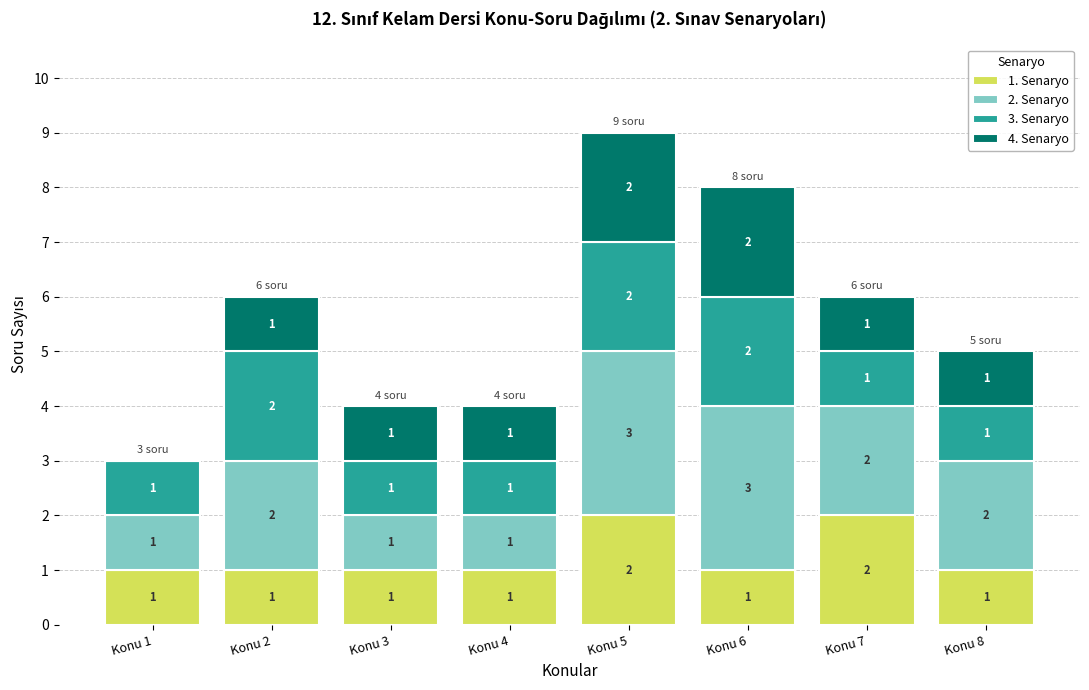

What is the total value across all series at Konu 5?

9